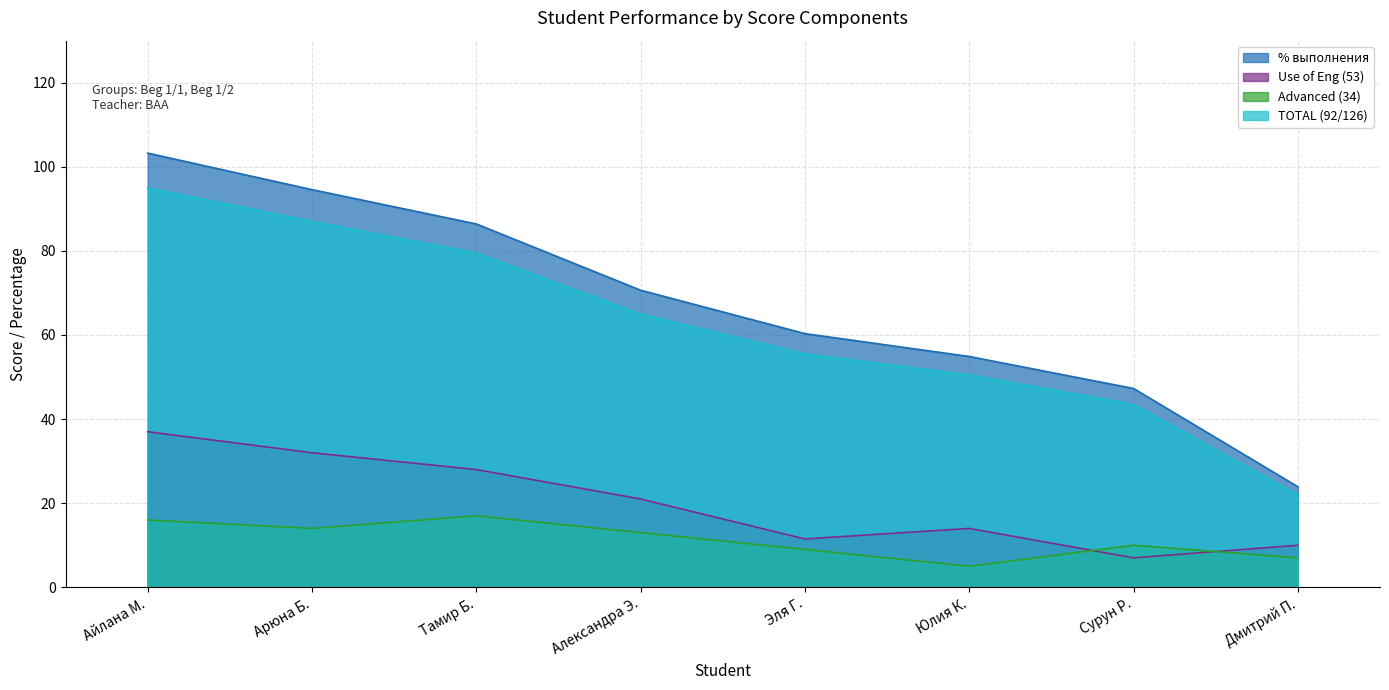

Reading right to left, transcribe all the data shown in this chart.

% выполнения: 23.9	47.3	54.9	60.3	70.7	86.4	94.6	103.3
Use of Eng (53): 10.0	7.0	14.0	11.5	21.0	28.0	32.0	37.0
Advanced (34): 7.0	10.0	5.0	9.0	13.0	17.0	14.0	16.0
TOTAL (92/126): 22.0	43.5	50.5	55.5	65.0	79.5	87.0	95.0